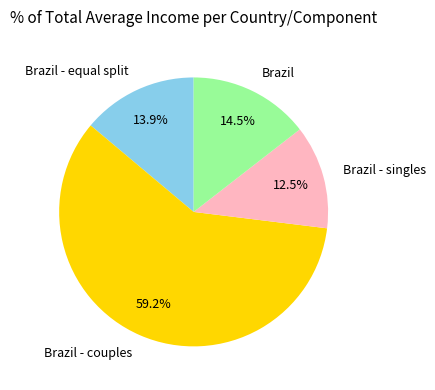

Which category has the smallest portion of the pie?

Brazil - singles